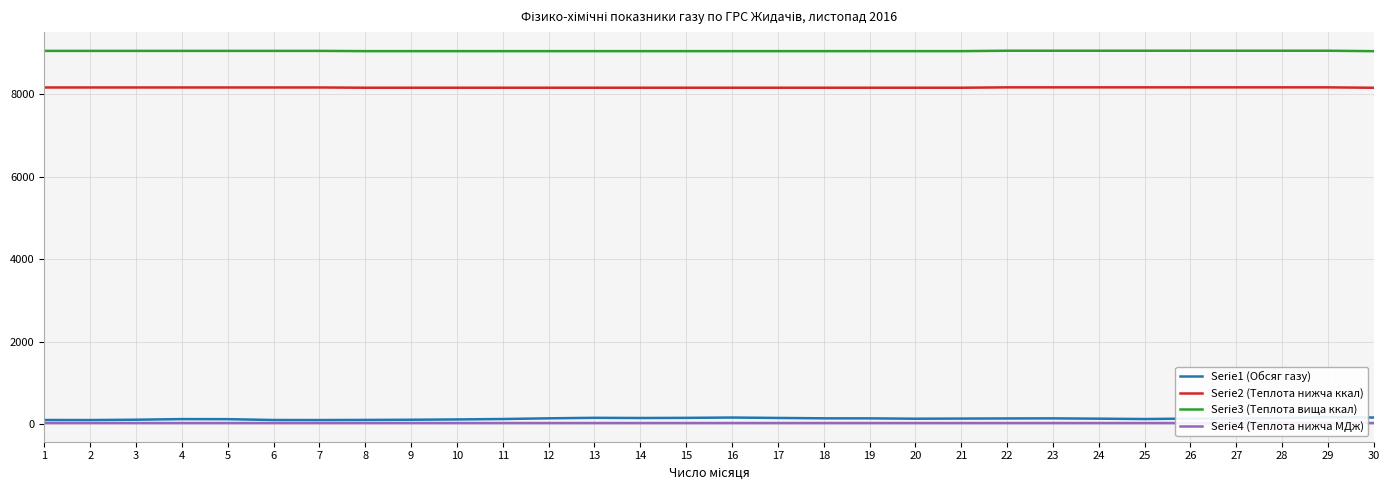

True or false: Serie3 (Теплота вища ккал) and Serie2 (Теплота нижча ккал) intersect in this chart.

False